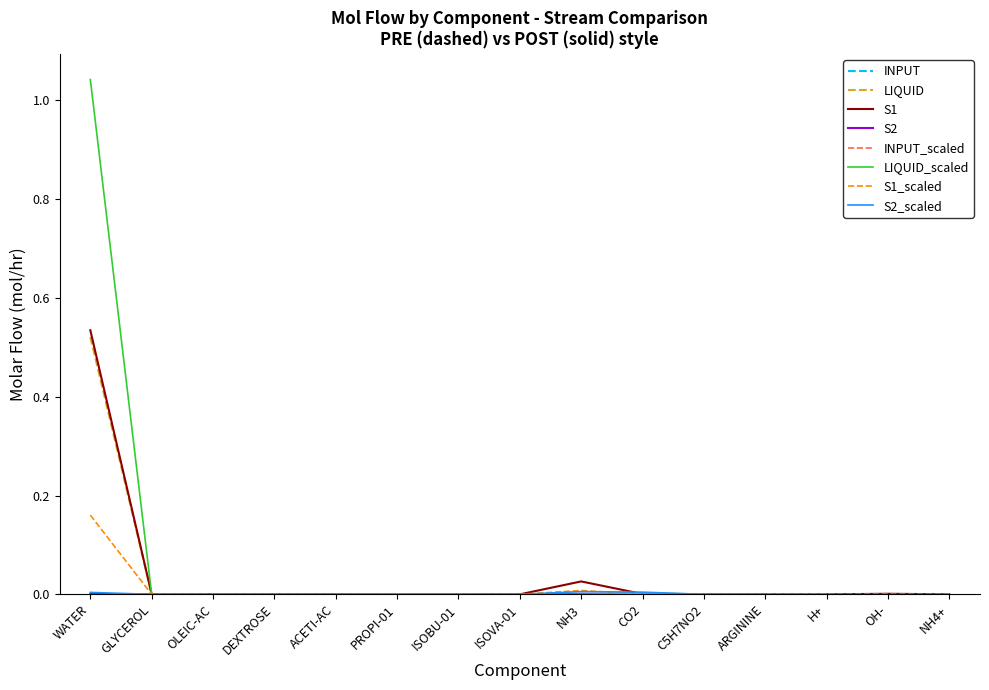

Which category has the highest value in the S1 series?

WATER